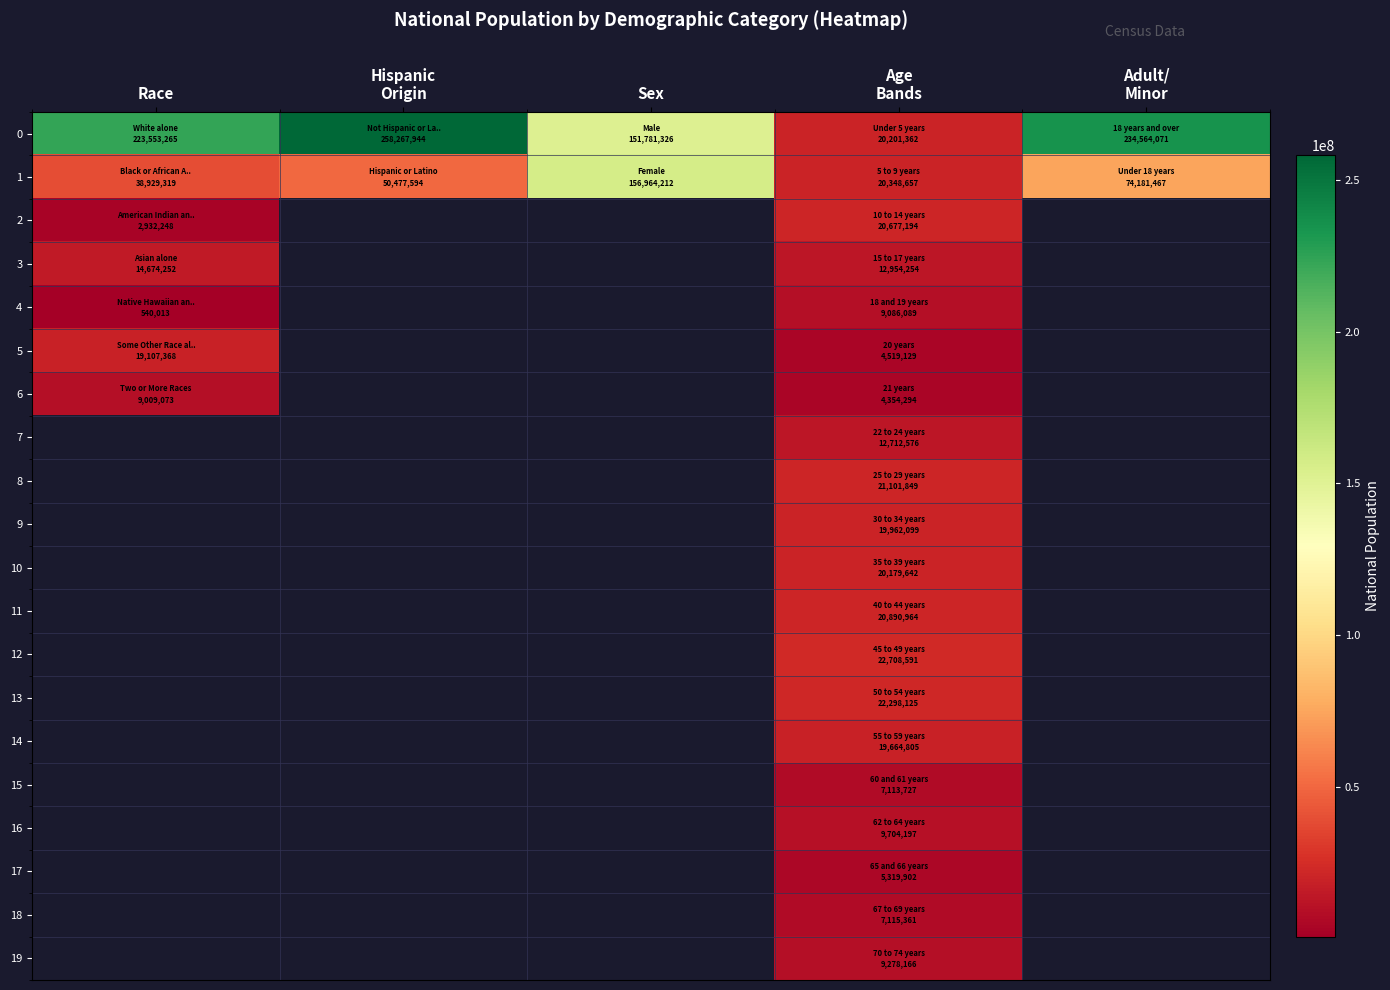

Which category has the lowest value in the 4 series?

Race